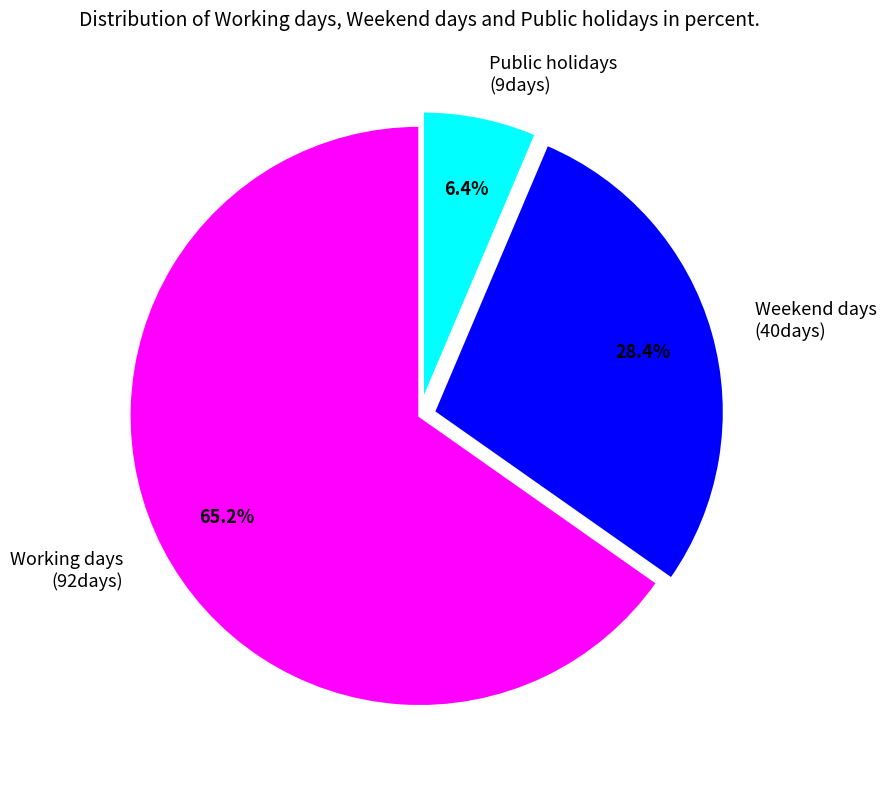

Does any single category account for the majority?

Yes